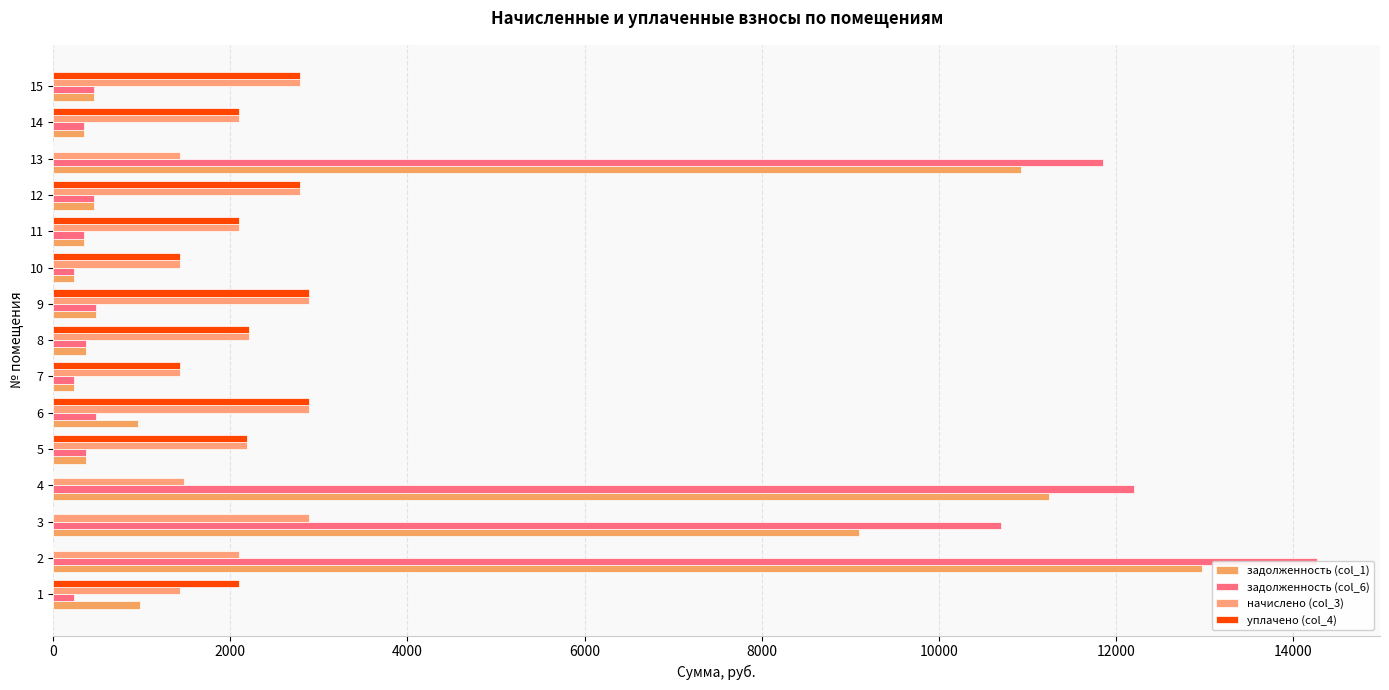

How many bars are there in each group?

4